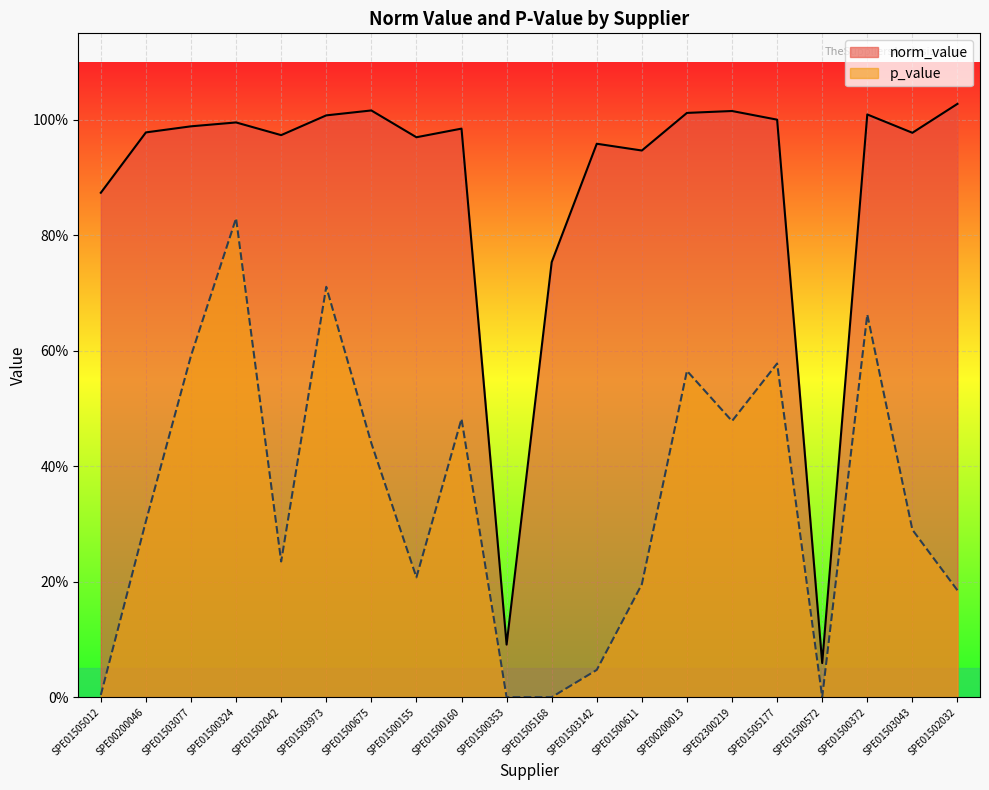

True or false: norm_value and p_value cross at least once.

False